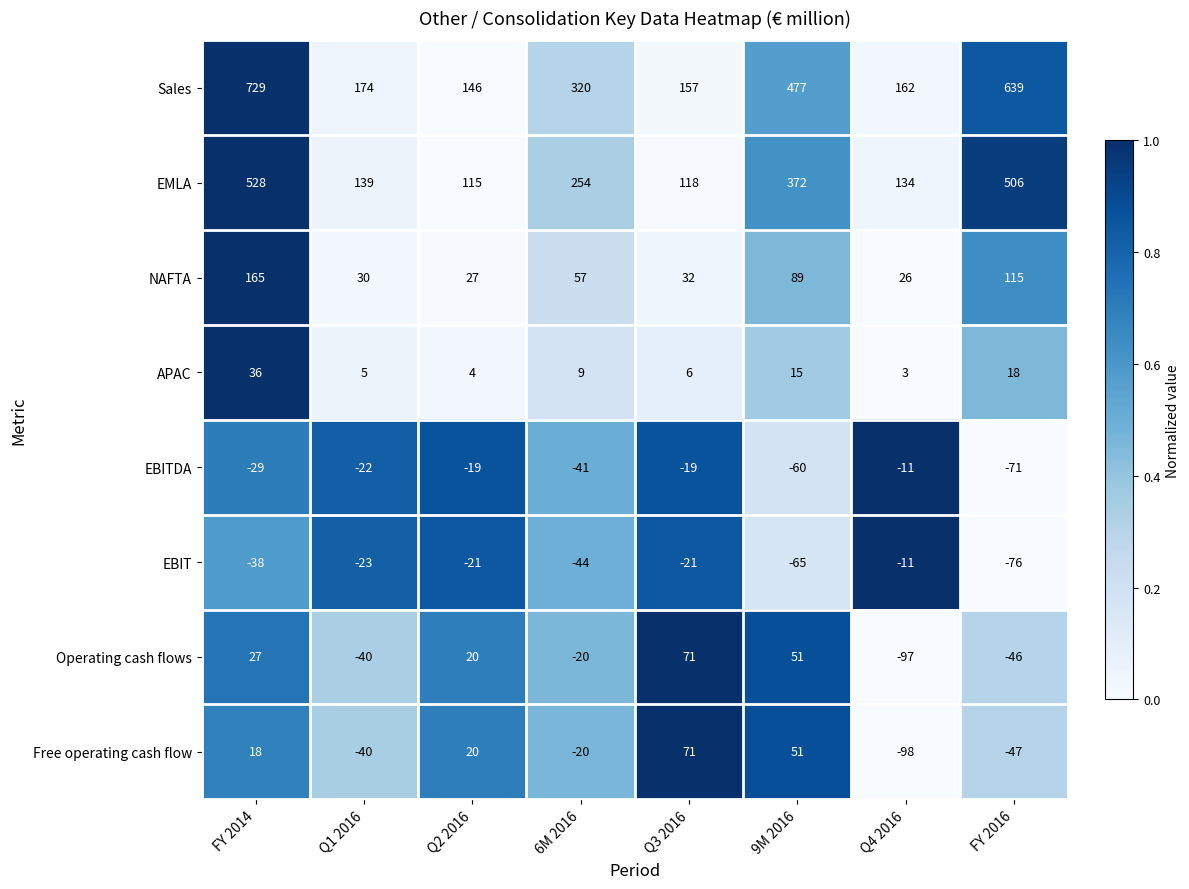

What is the smallest value displayed?

-98